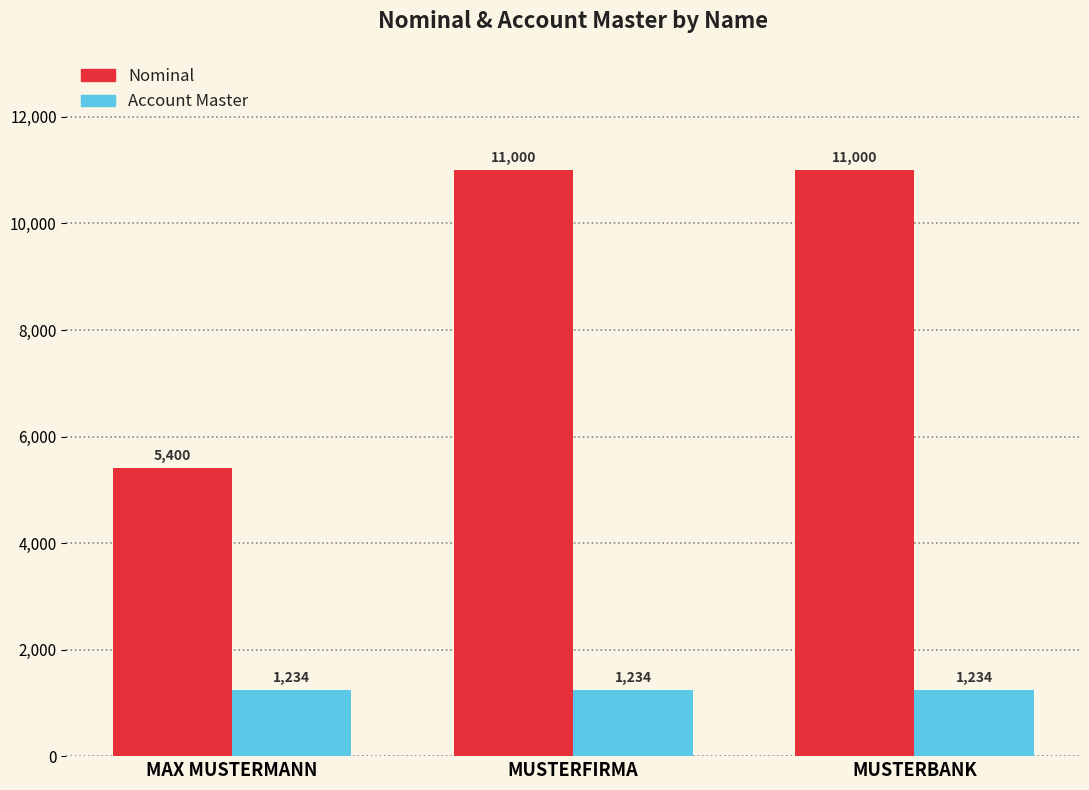

Between MAX MUSTERMANN and MUSTERFIRMA, which series saw the biggest shift?

Nominal